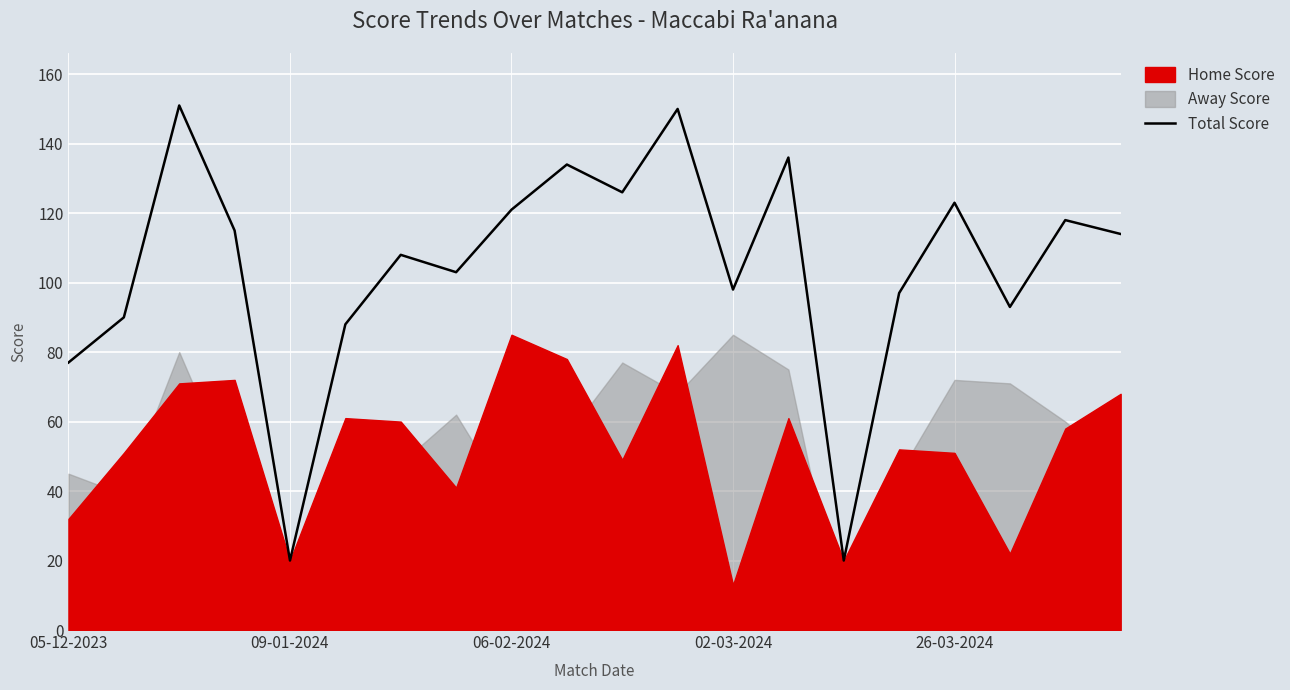

What is the value of the 8th point from the left?

103